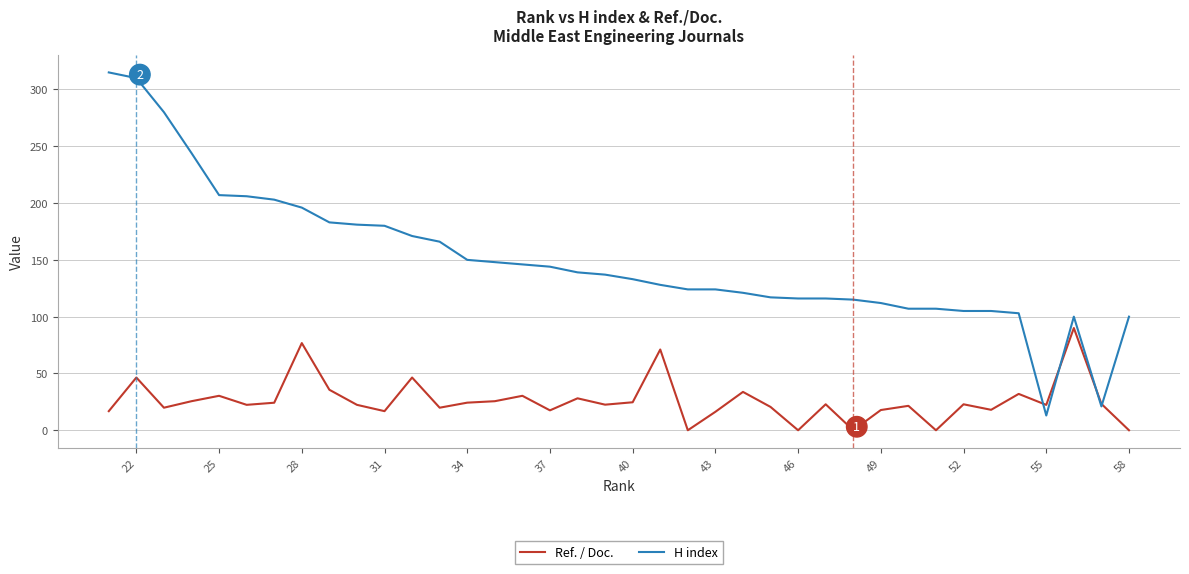

List the series in order of their peak value, lowest first.

Ref. / Doc., H index